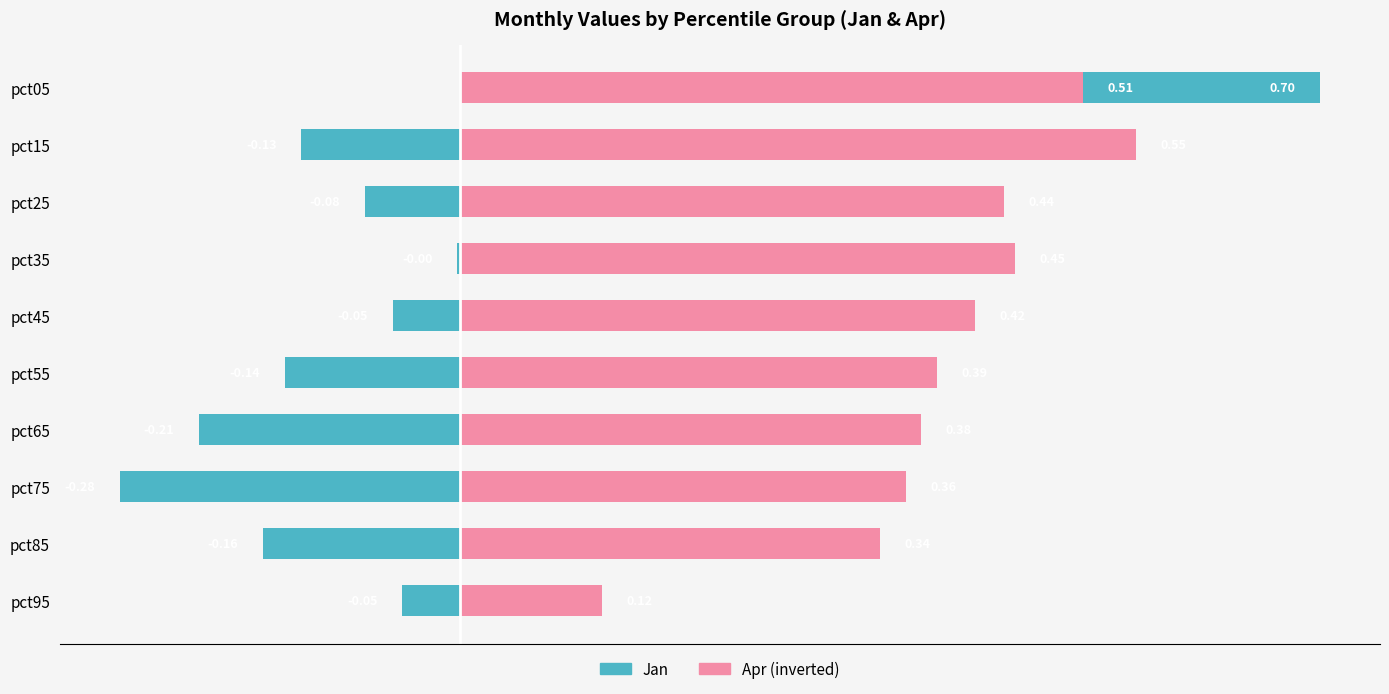

Does the chart contain stacked bars?

No